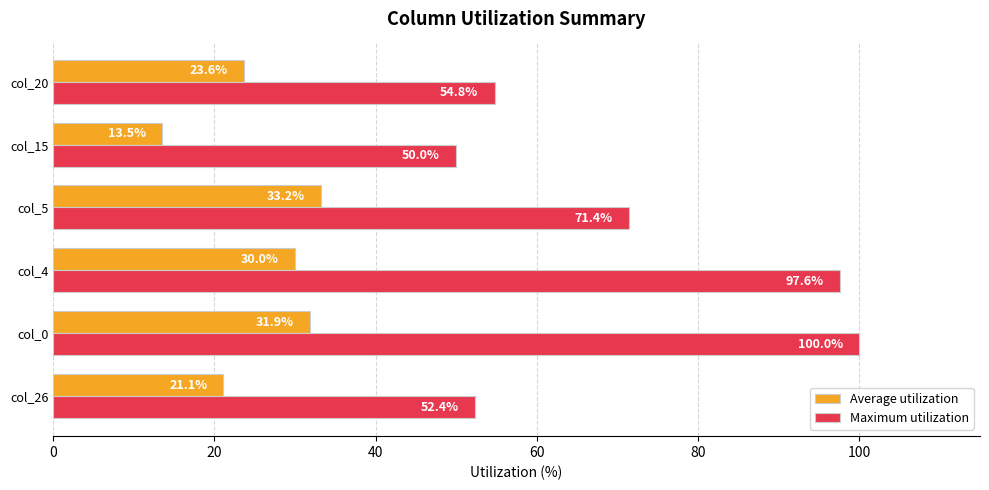

Is it true that Maximum utilization equals 73.0 at col_20?

False